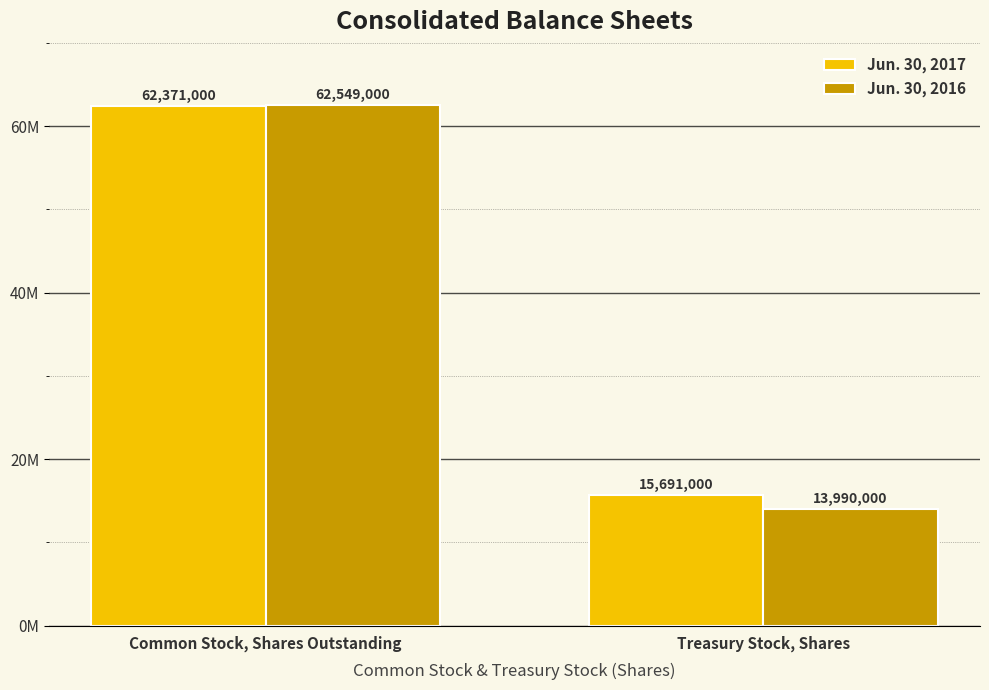

Which category has the lowest value across all series?

Treasury Stock, Shares